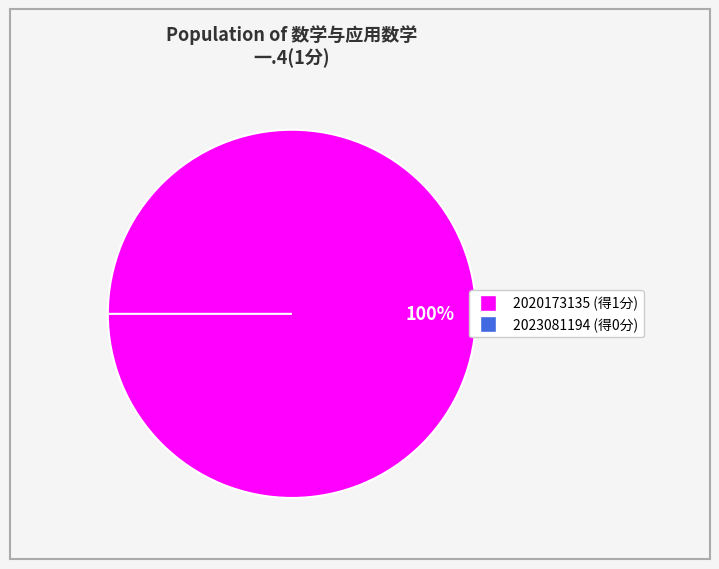

What is the change in value from 2020173135 to 2023081194?

-1